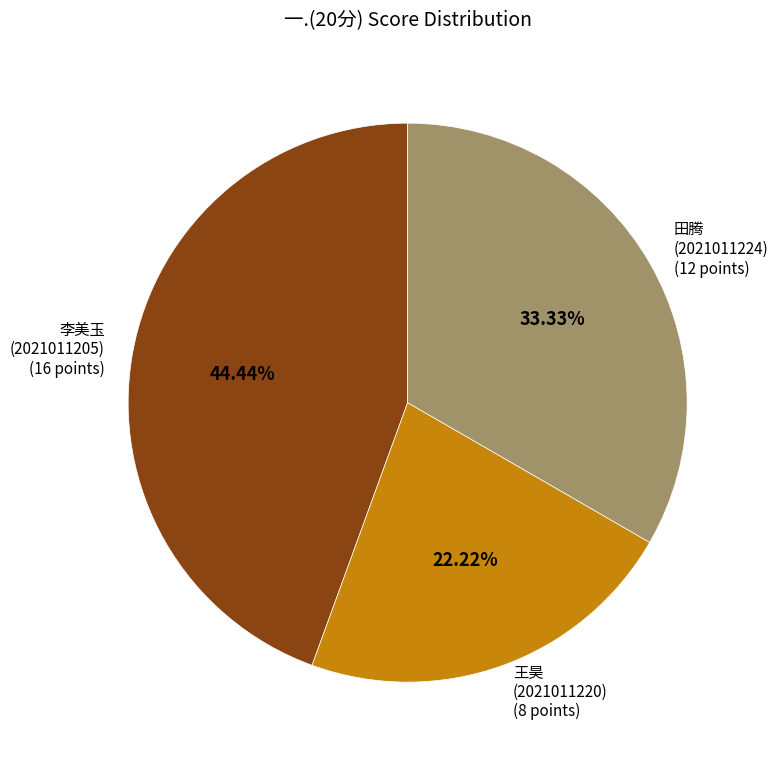

Combined, do 田腾 (2021011224) (12 points) and 李美玉 (2021011205) (16 points) account for over 50%?

Yes